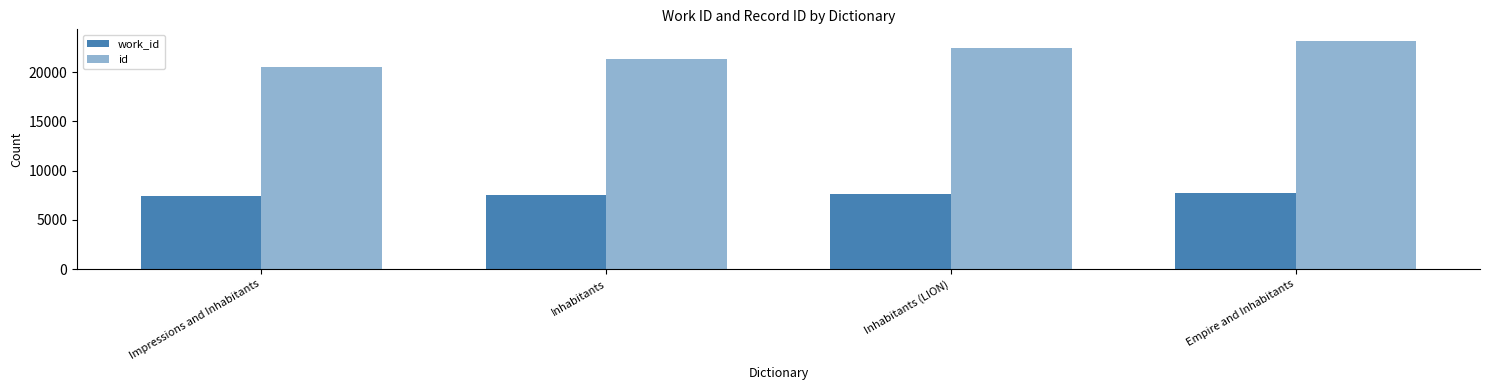

Which category has the lowest value in the id series?

Impressions and Inhabitants